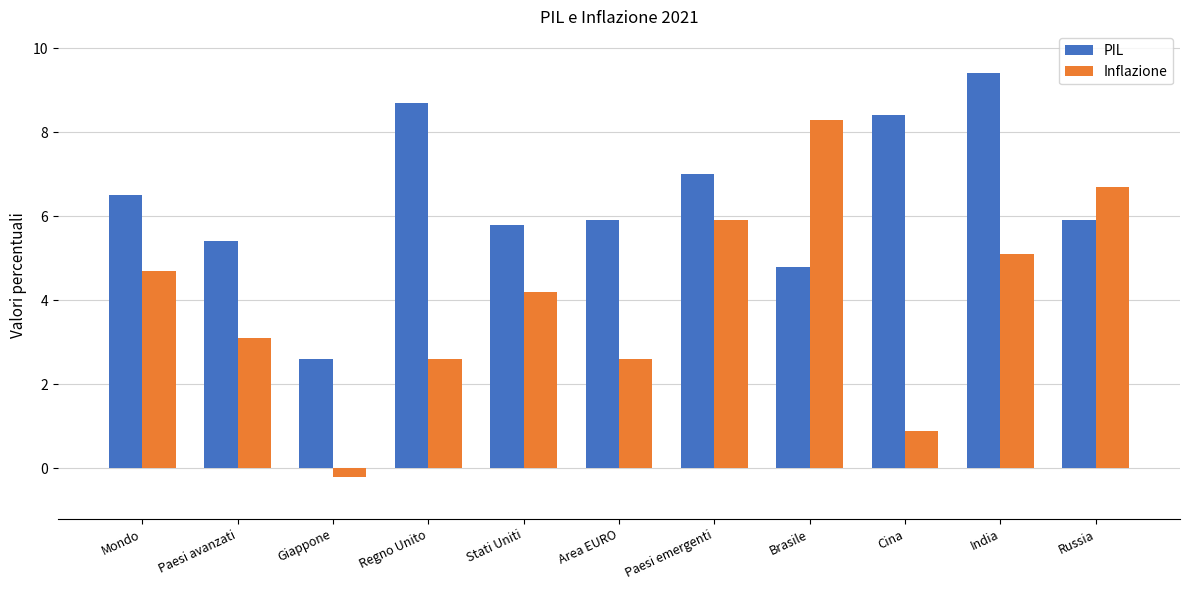

Which series has the widest spread of values?

Inflazione